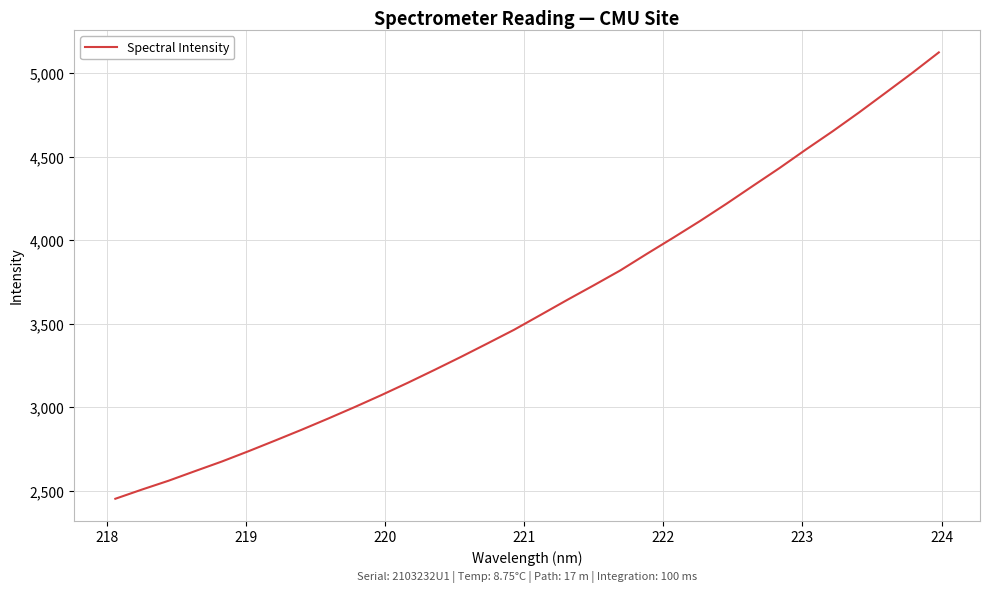

What is the smallest value displayed?

2453.0